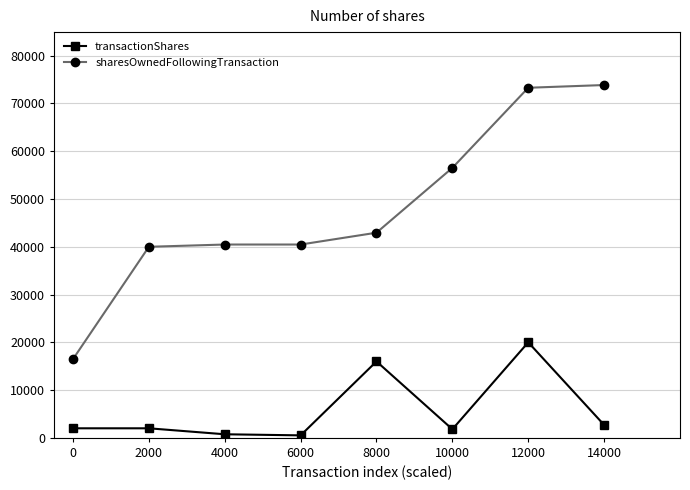

Is the value of transactionShares at 0 greater than the value of sharesOwnedFollowingTransaction at 12000?

No